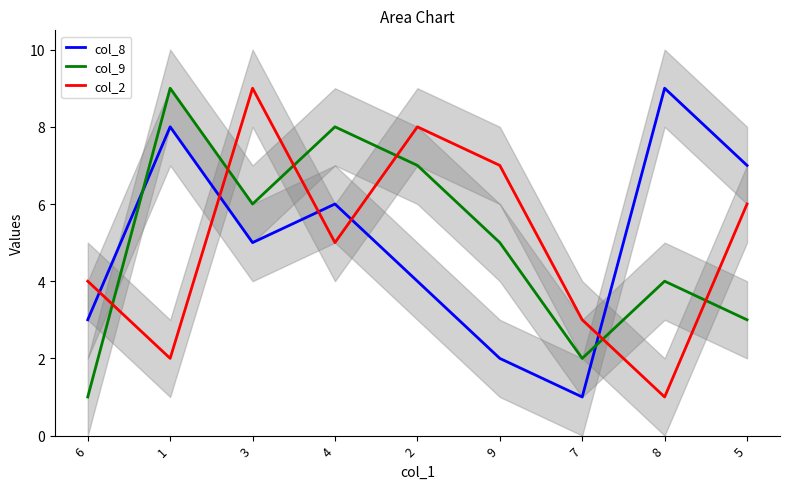

What is the smallest value displayed?

1